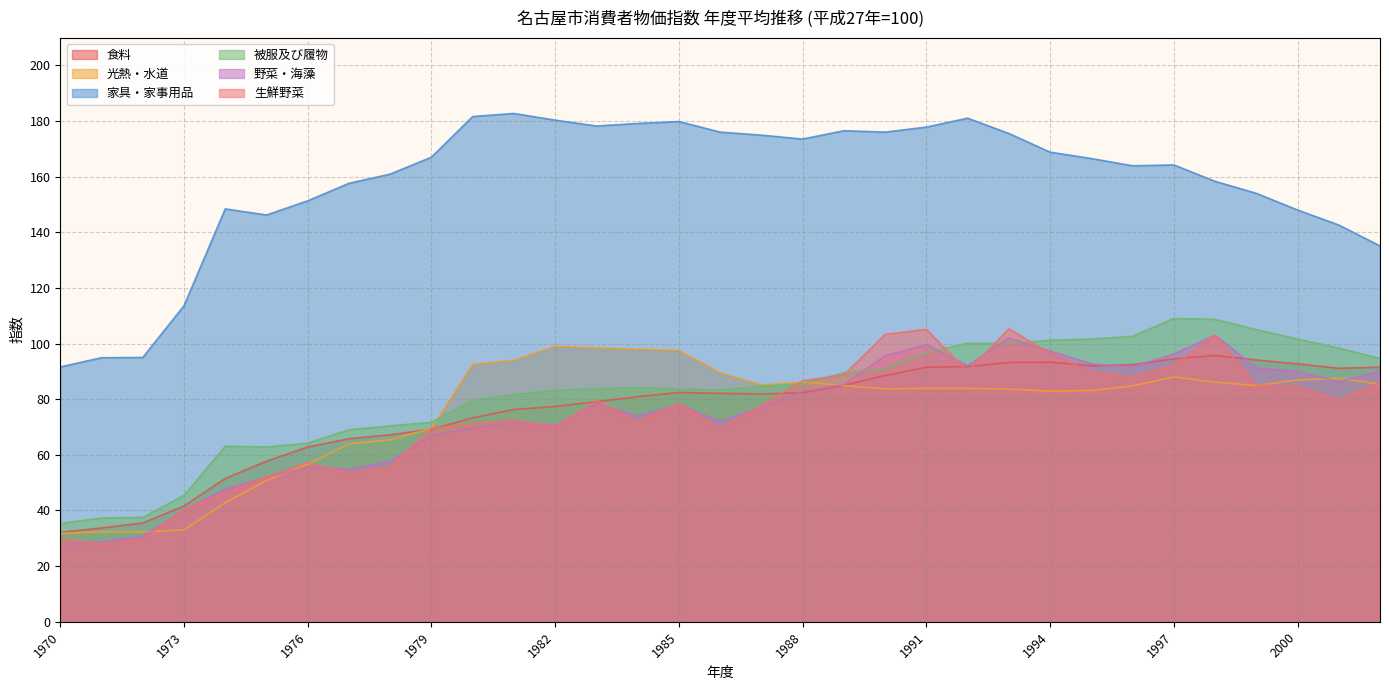

Between 1985 and 1983, which is larger?

1985